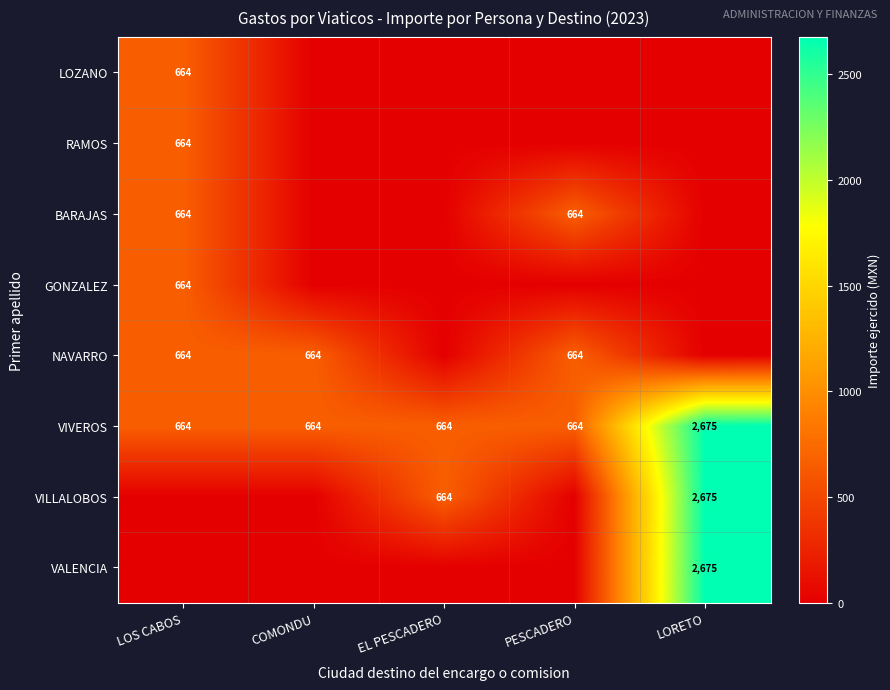

The value of VIVEROS at PESCADERO is 664. True or false?

True